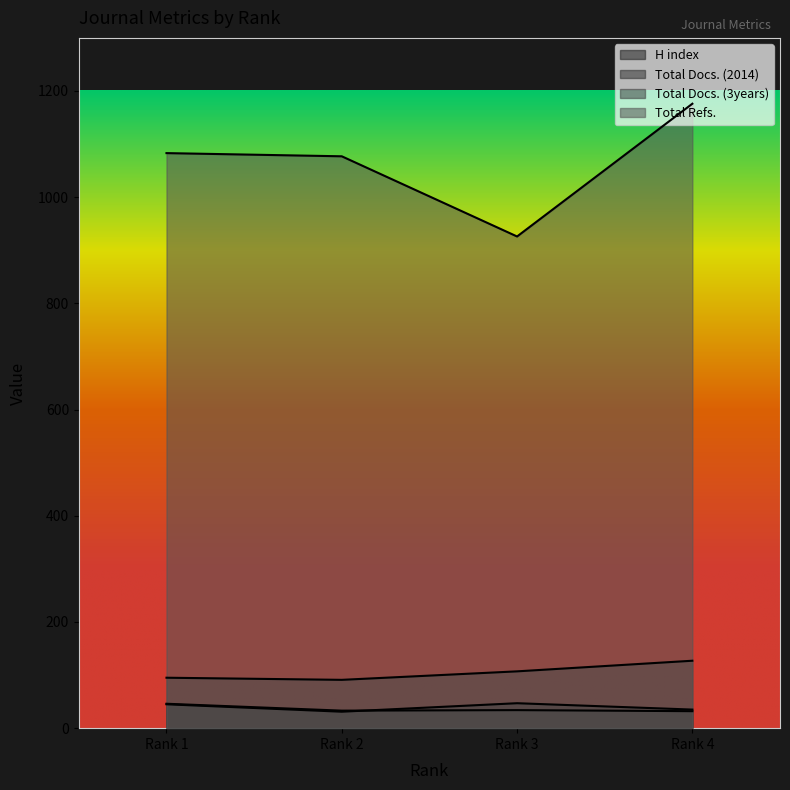

What is the difference between the highest and lowest values at Rank 3?

892